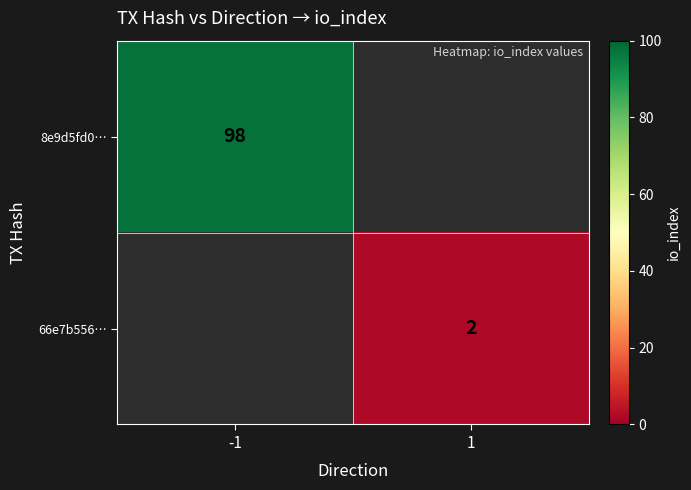

Is it true that 8e9d5fd0… equals 98 at -1?

True